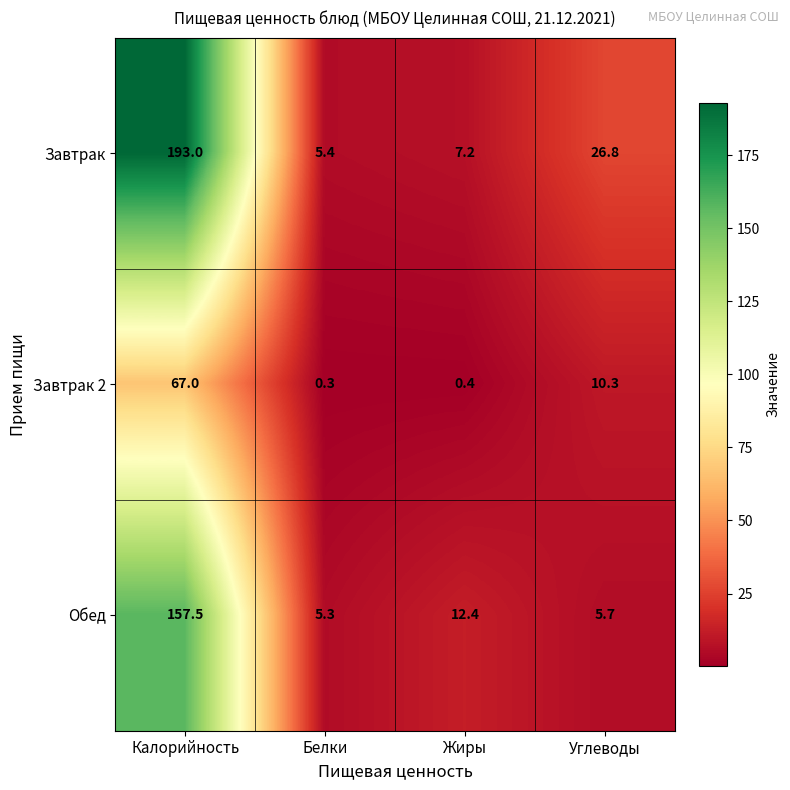

True or false: Завтрак has a value of 1.2 at Белки.

False